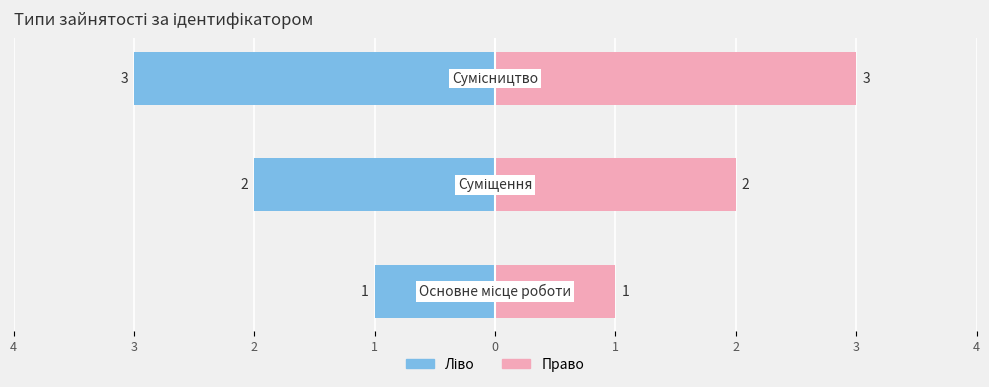

What is the value of the Ідентифікатор (ліво) bar at the 1st from the left?

-1